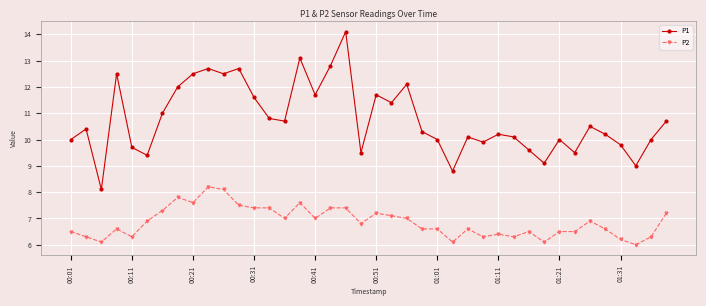

Does the chart display data point markers on the line(s)?

Yes